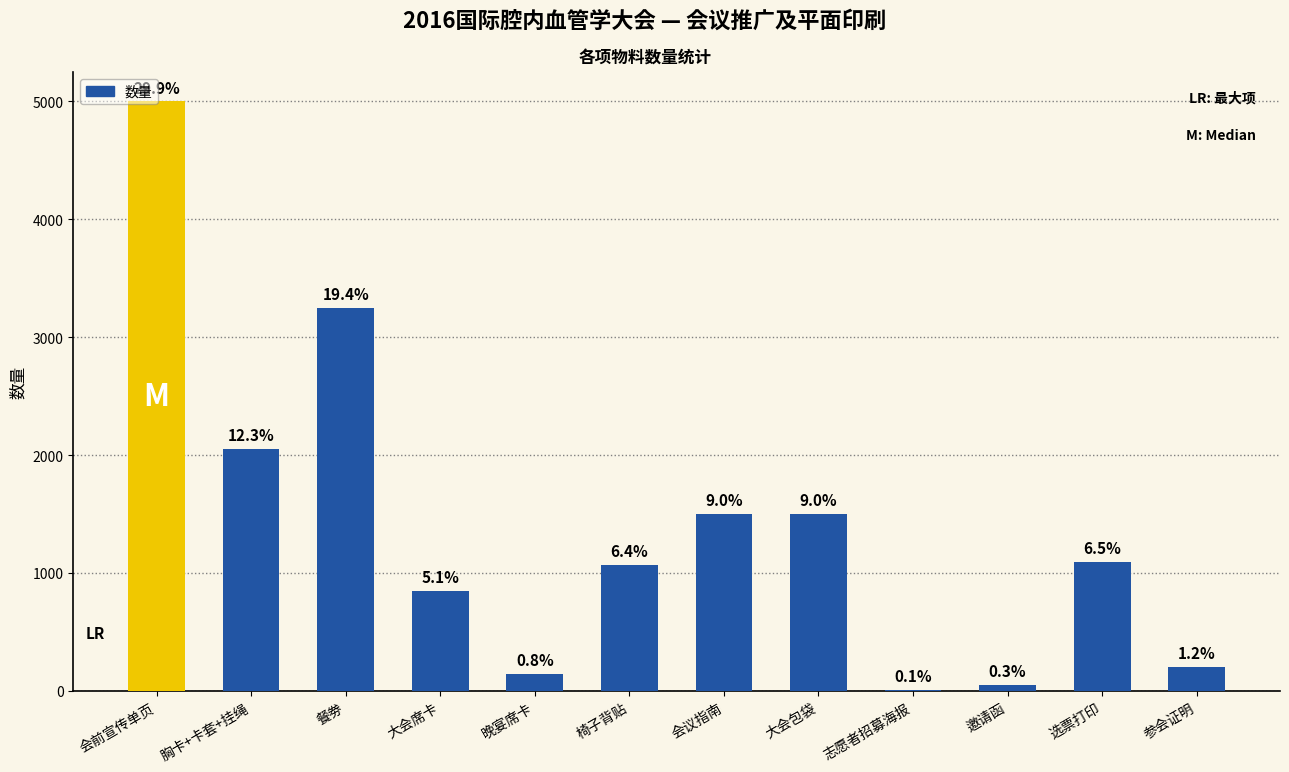

Where does the data first go above 1092?

会前宣传单页